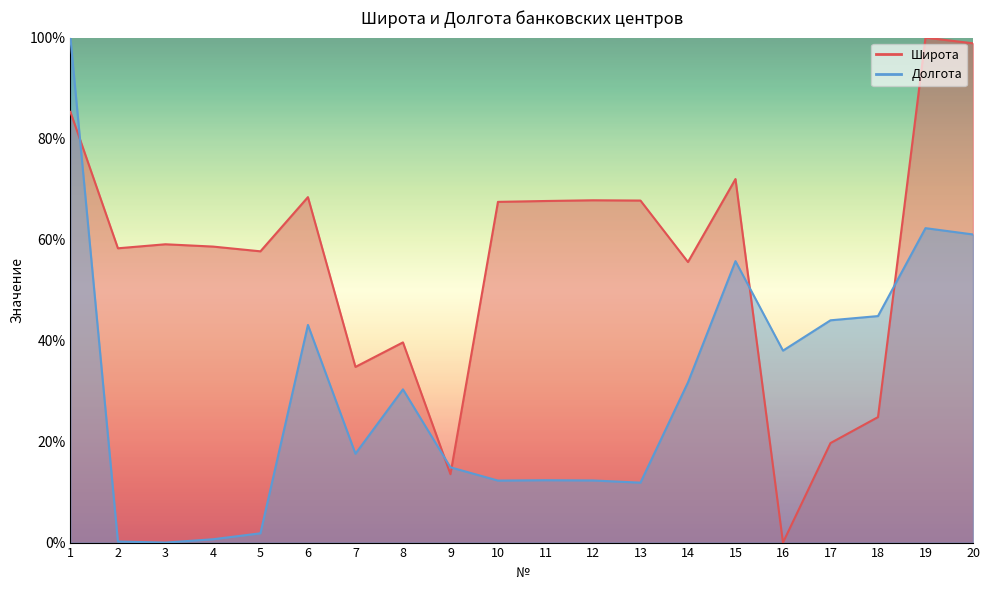

What is the maximum value for Широта?

100.0